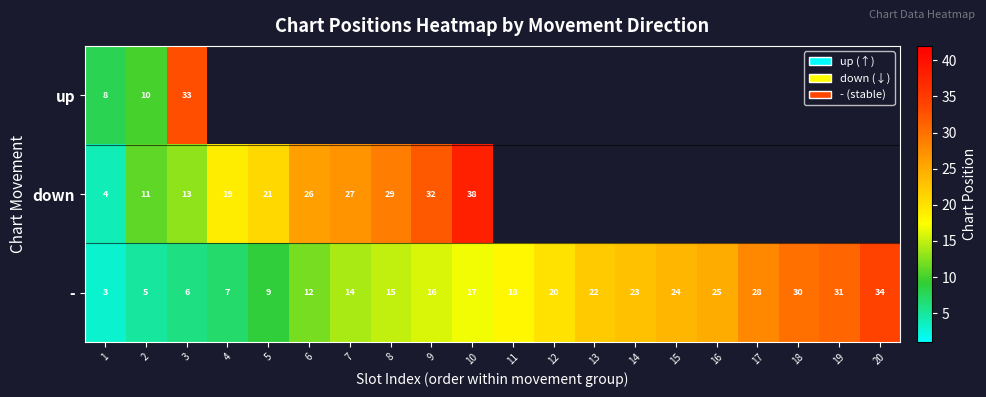

The up series shows 8 at 1. True or false?

True